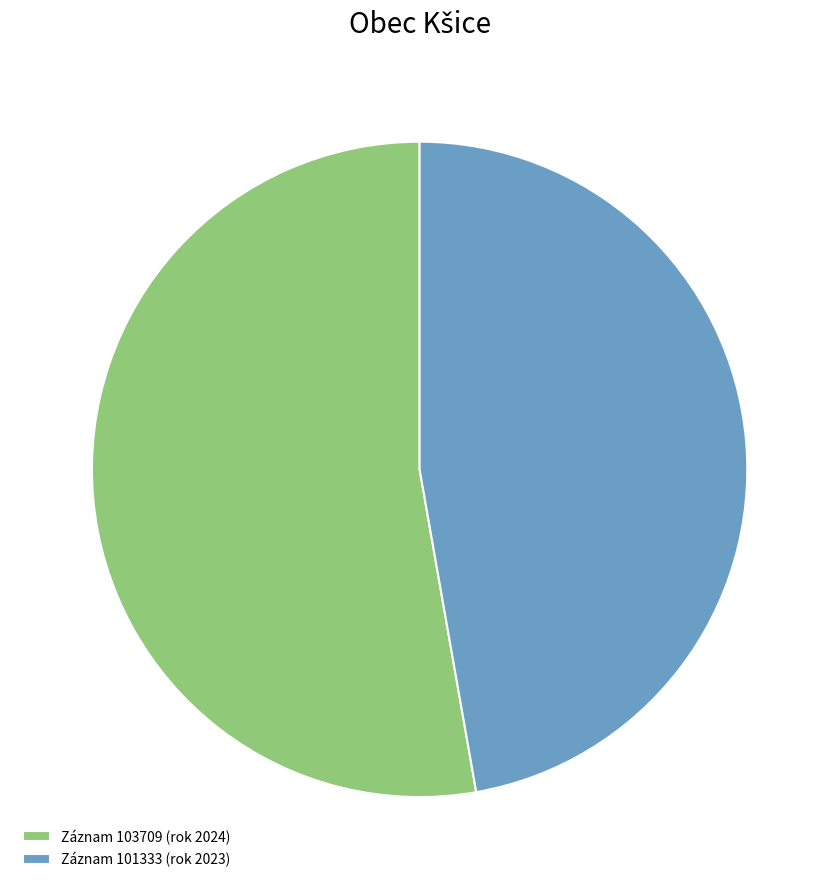

Is there a majority slice in this chart?

Yes